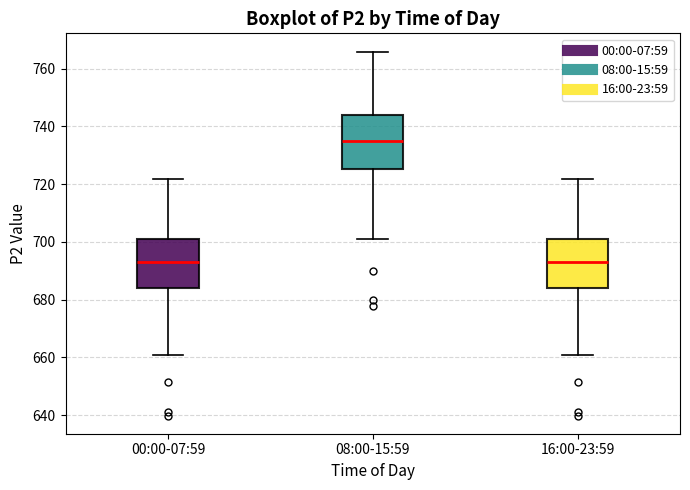

Reading left to right, read every box against the y-axis: the position of its median line, the range the box covers, and the ends of its whiskers. The values are not printed on the chart, so give them approximately, as read against the axis.

00:00-07:59: median 694, box 684 to 702, whiskers 660 to 722
08:00-15:59: median 736, box 726 to 744, whiskers 700 to 766
16:00-23:59: median 694, box 684 to 702, whiskers 660 to 722